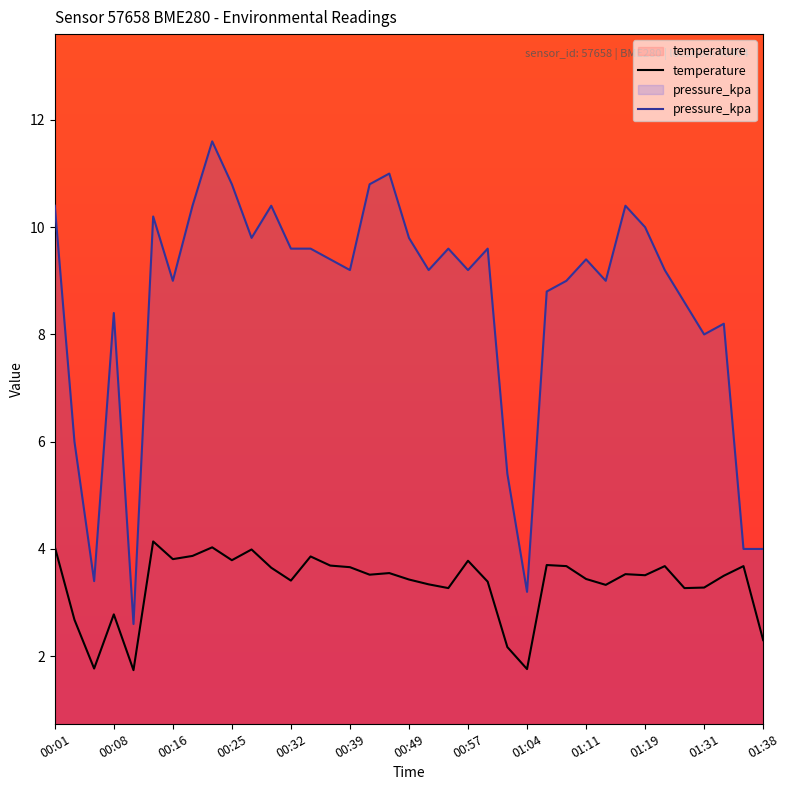

The value of temperature at 00:01 is 4.0. True or false?

True